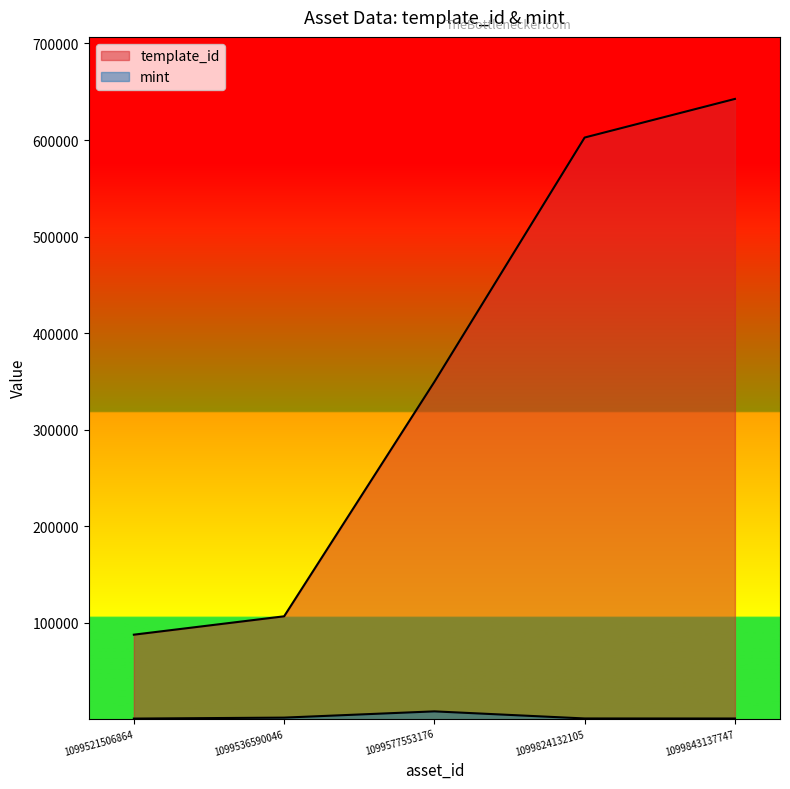

The mint series shows 887 at 1099536590046. True or false?

False